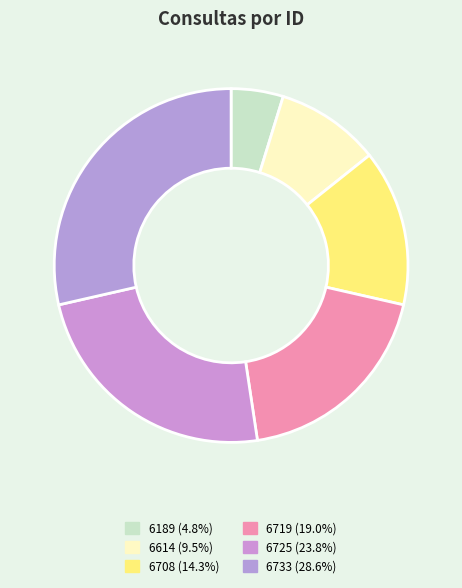

Which has a higher value, 6733 or 6708?

6733